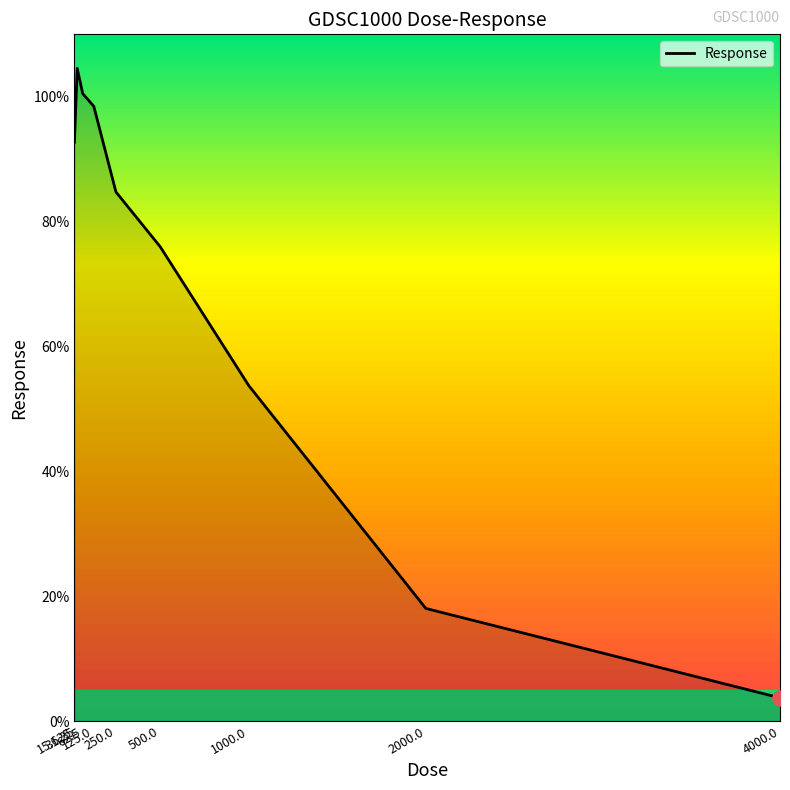

Between 4000.0 and 125.0, which is larger?

125.0